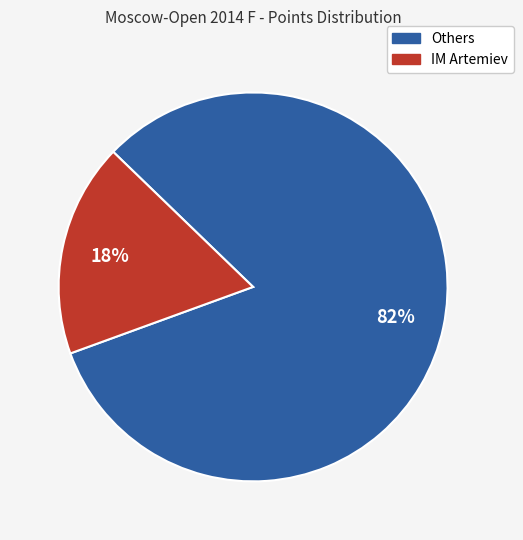

How many slices are in this pie chart?

2